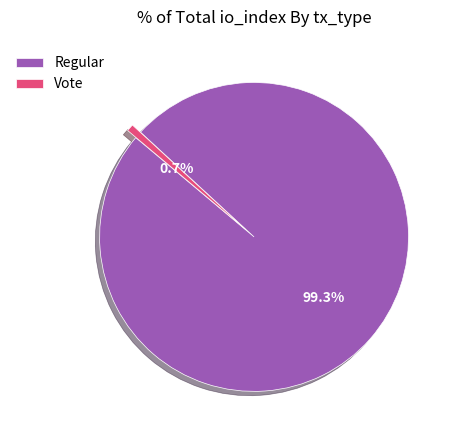

Does Regular account for over 50% of the chart?

Yes